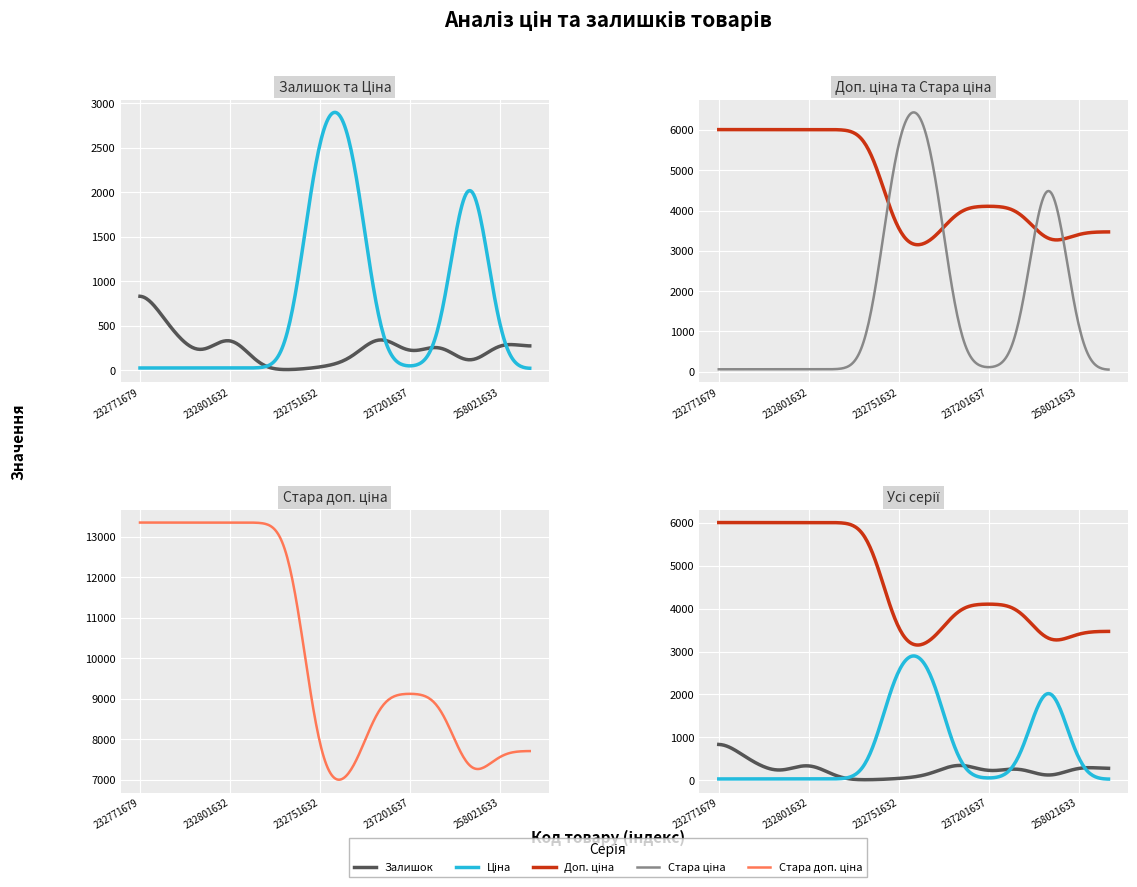

The value of Стара доп. ціна at Стара доп. ціна is 23823.0. True or false?

False